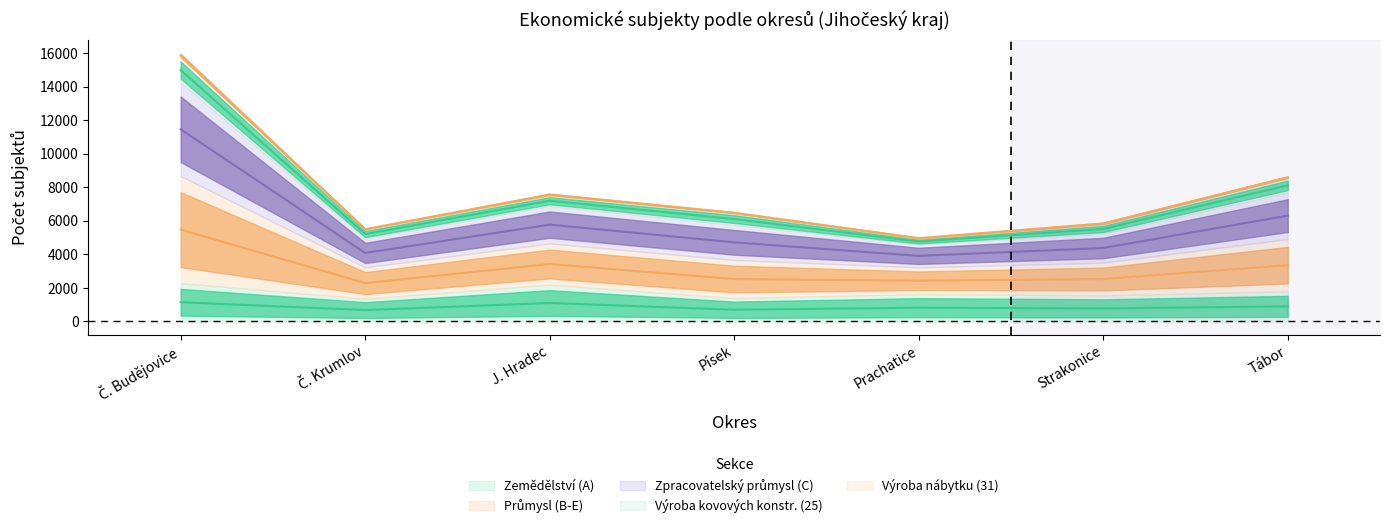

Which category has the highest value in the Zemědělství (A) series?

Č. Budějovice